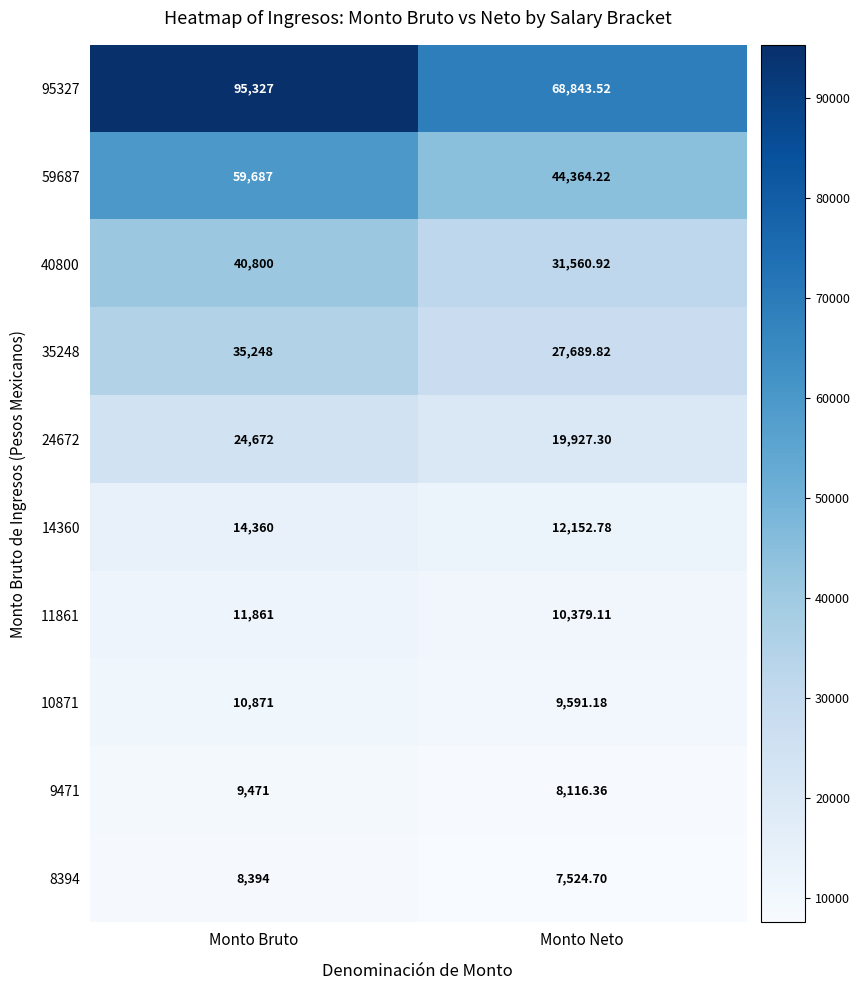

Is the value of 59687 at Monto Neto greater than the value of 10871 at Monto Bruto?

Yes